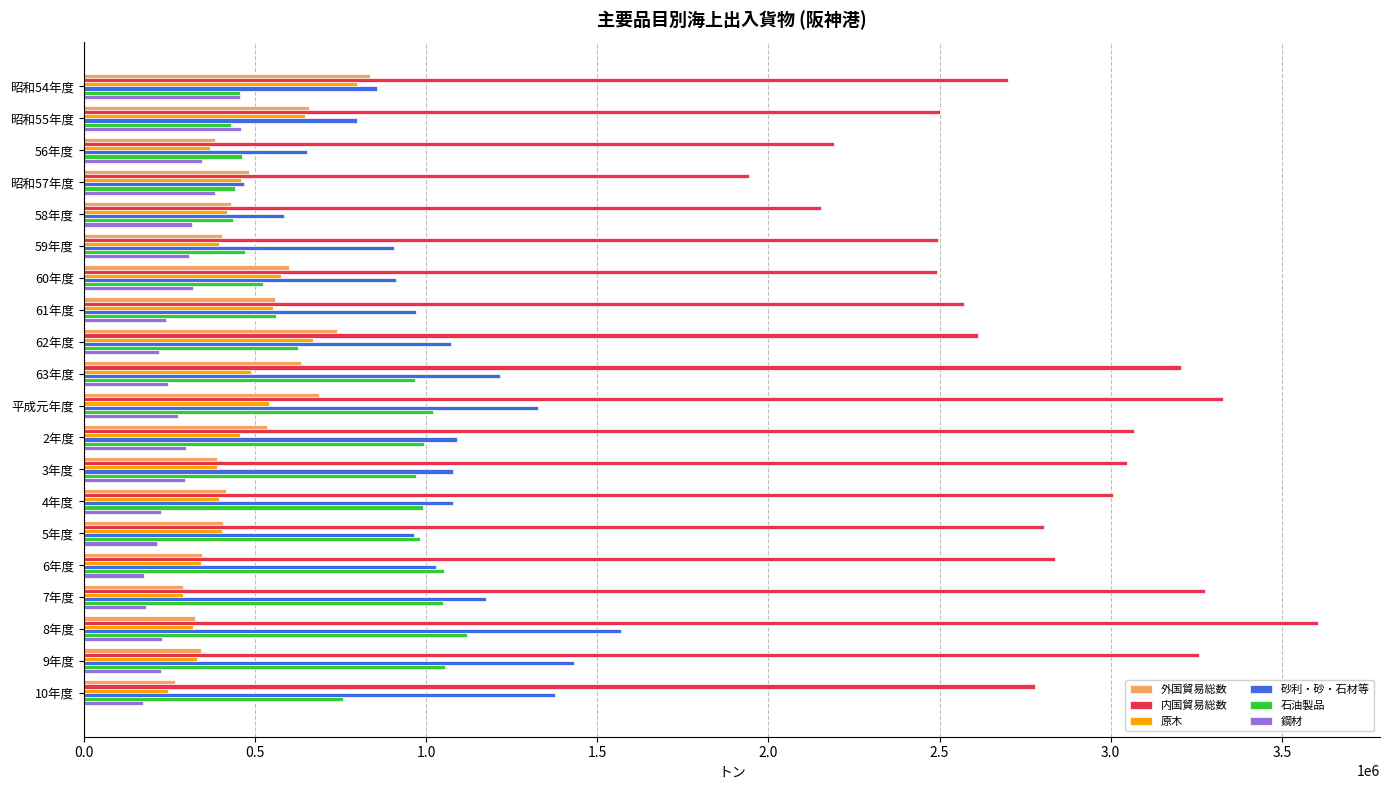

Which series has the largest range (max minus min)?

内国貿易総数